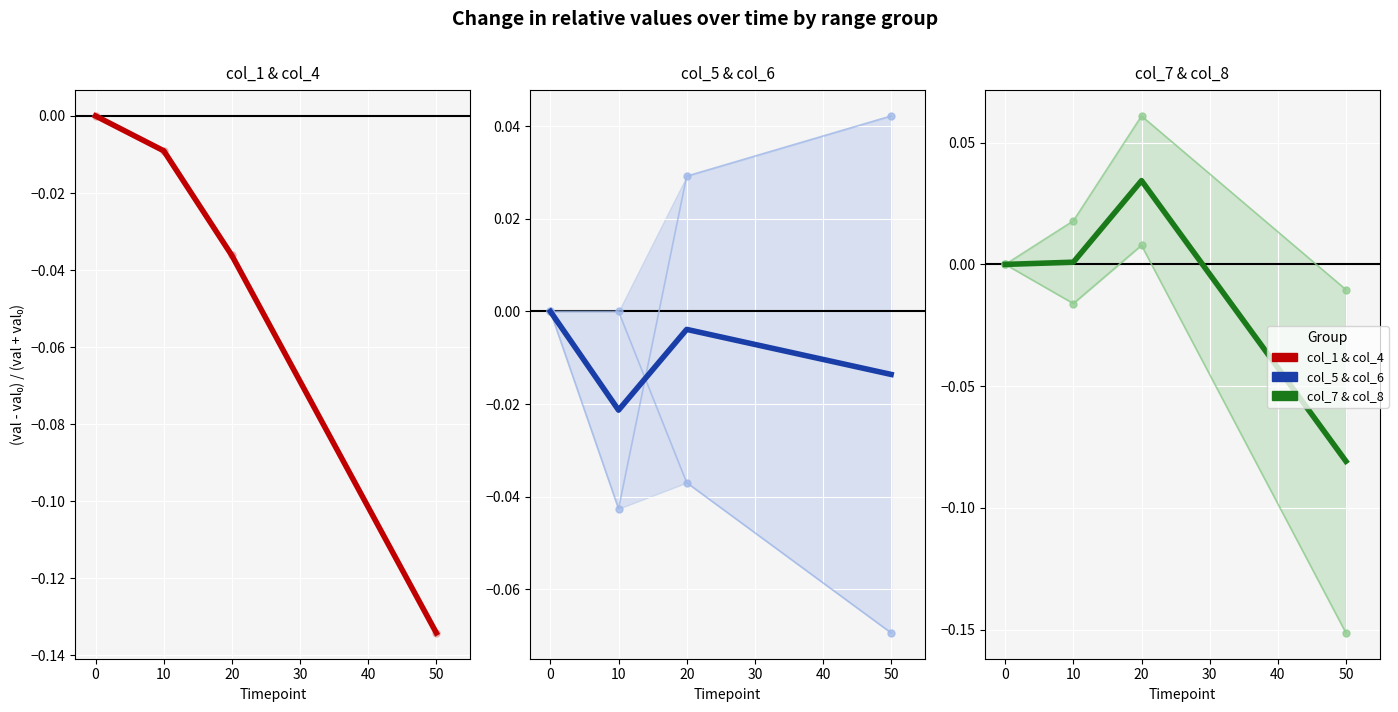

True or false: col_1 and col_7 intersect in this chart.

False